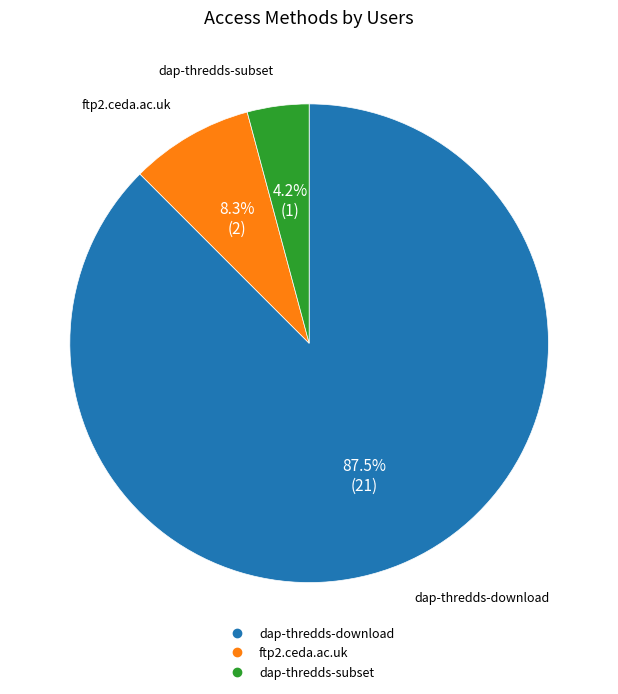

Rank the categories by value from lowest to highest.

dap-thredds-subset, ftp2.ceda.ac.uk, dap-thredds-download